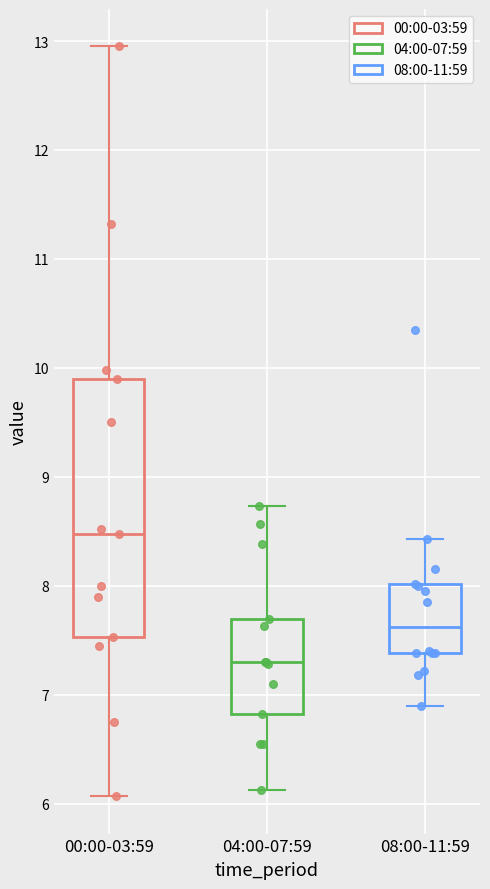

Where does the upper whisker of the box for 00:00-03:59 end on the y-axis? The values are not printed on the chart, so give them approximately, as read against the axis.

13.0